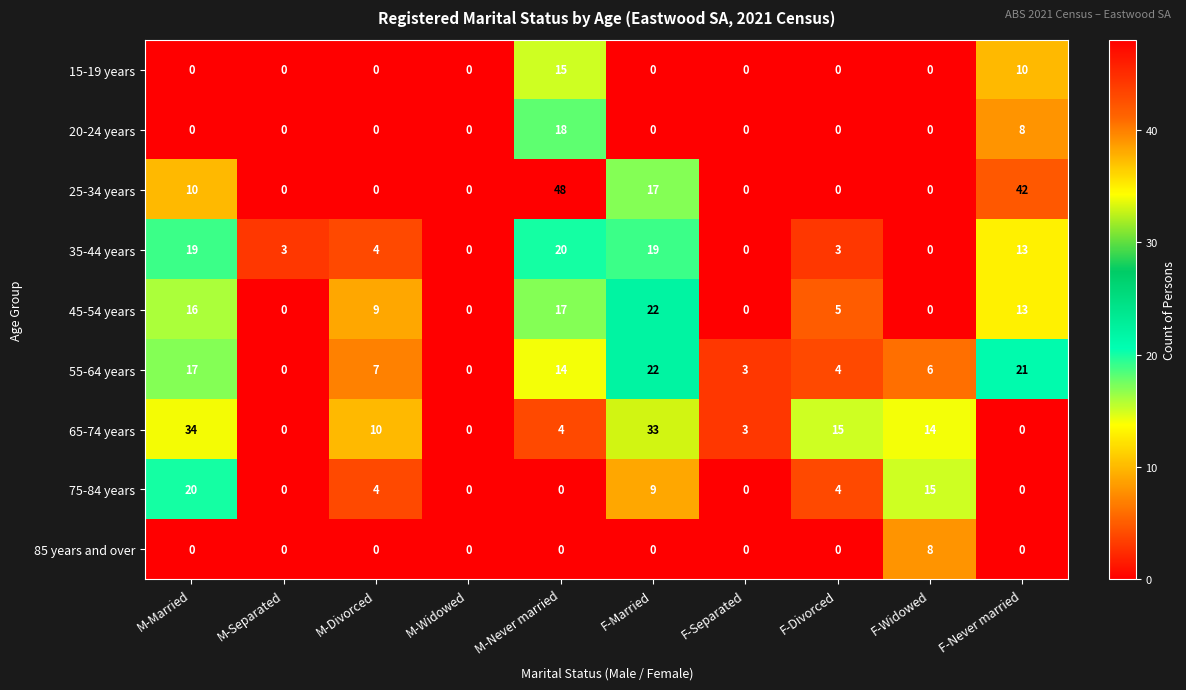

Which series changed the most between F-Divorced and F-Widowed?

75-84 years